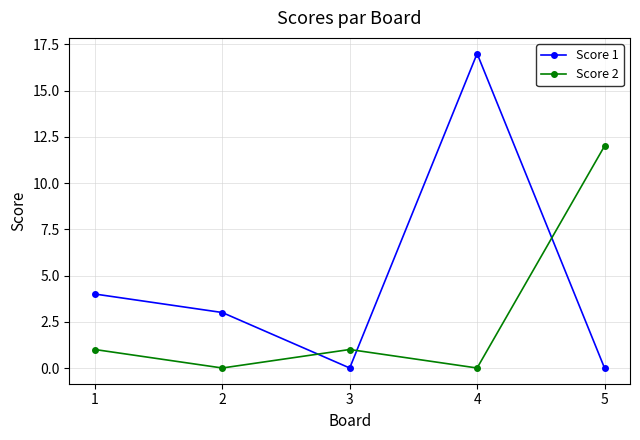

What is the maximum value shown in the chart?

17